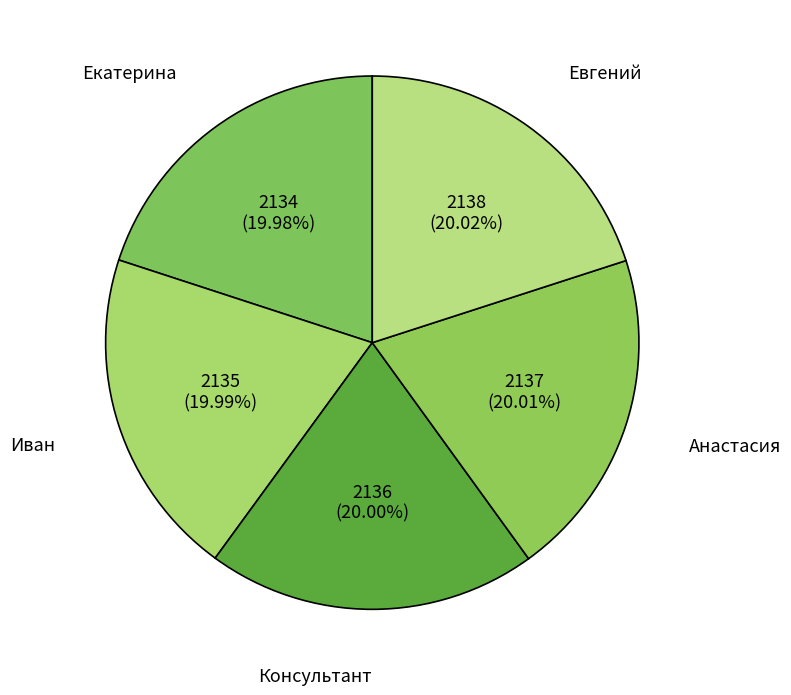

Is it true that Анастасия is 26% of the pie?

False